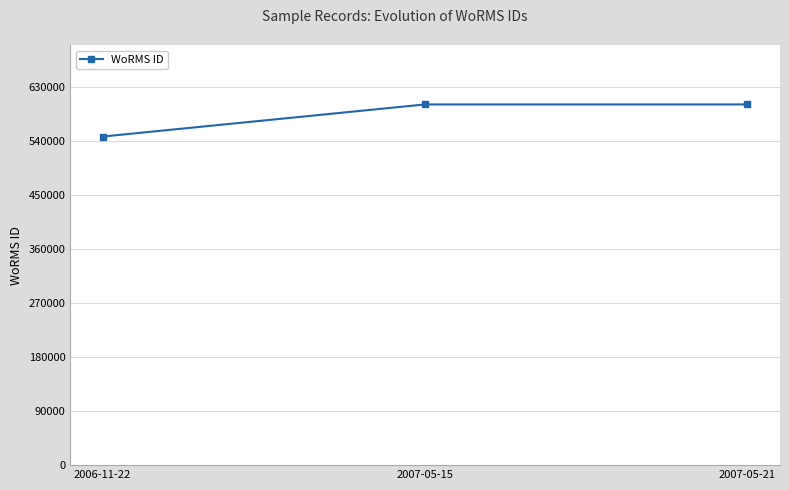

What is the minimum value shown in the chart?

547449